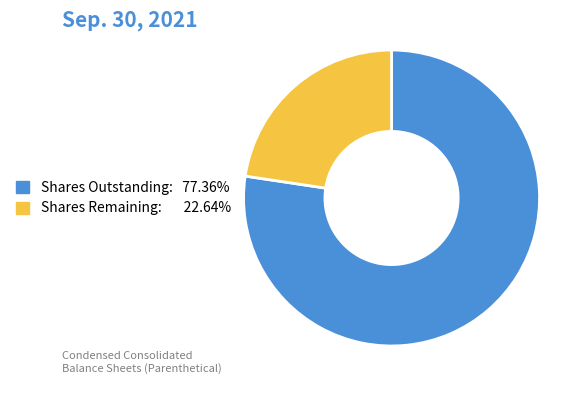

Is there a majority slice in this chart?

Yes